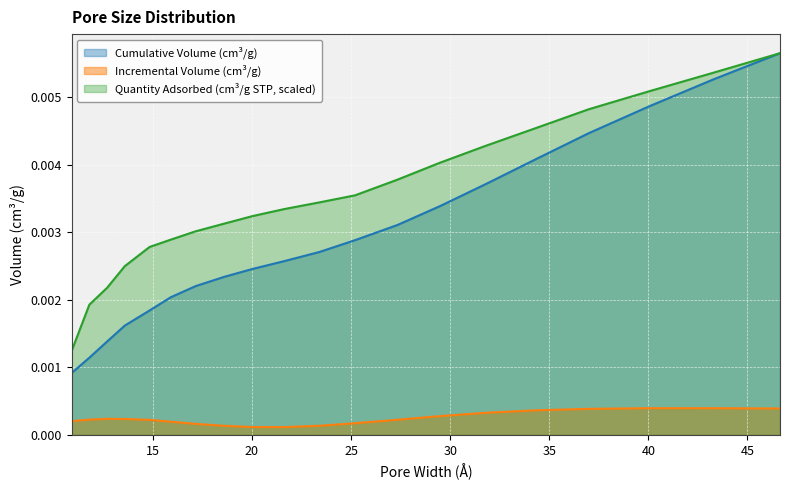

Which series has the widest spread of values?

Cumulative Volume (cm³/g)